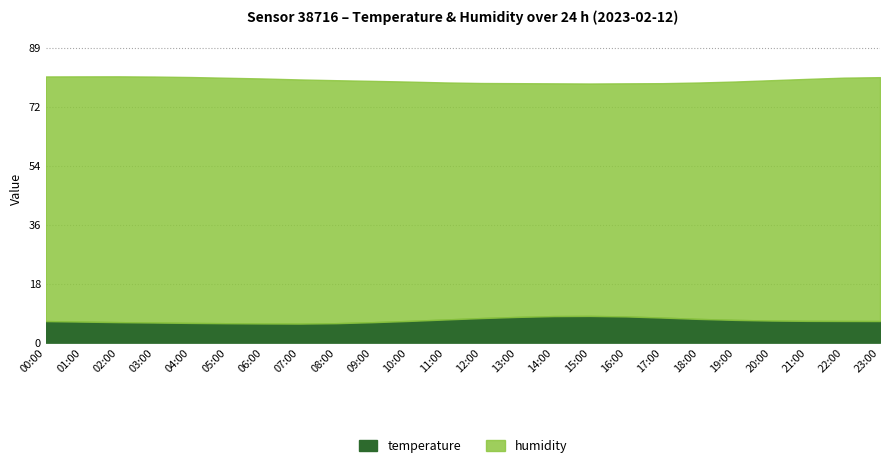

What is the difference between the highest and lowest values at 15:00?

62.3